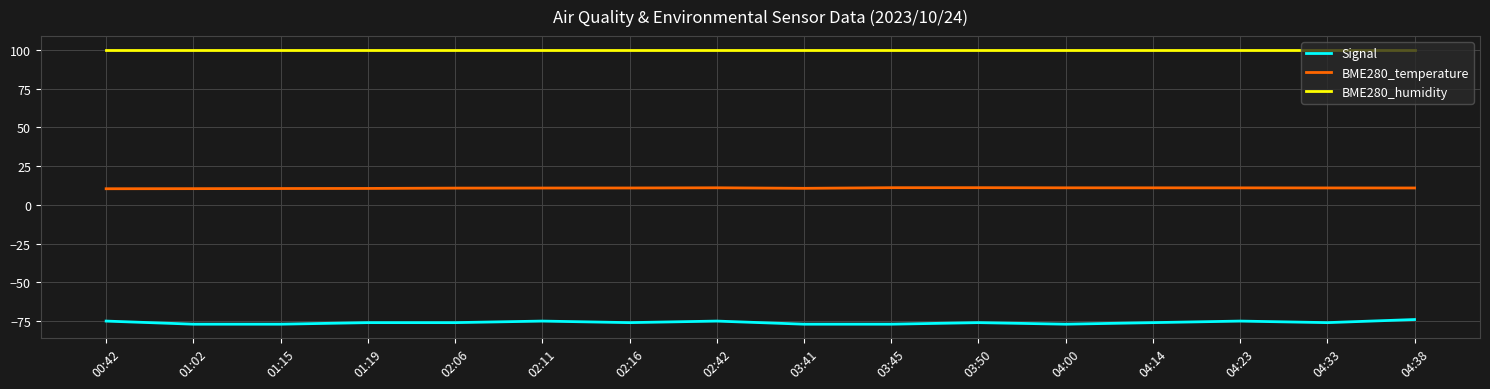

What is the difference between the highest and lowest values at 00:42?

175.0